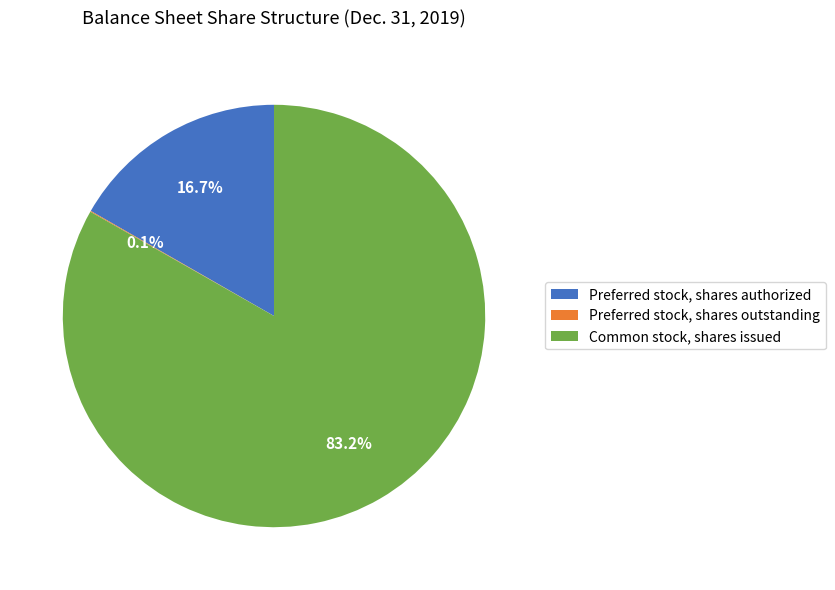

To the nearest percent, what percentage of the pie is Common stock, shares issued?

83%